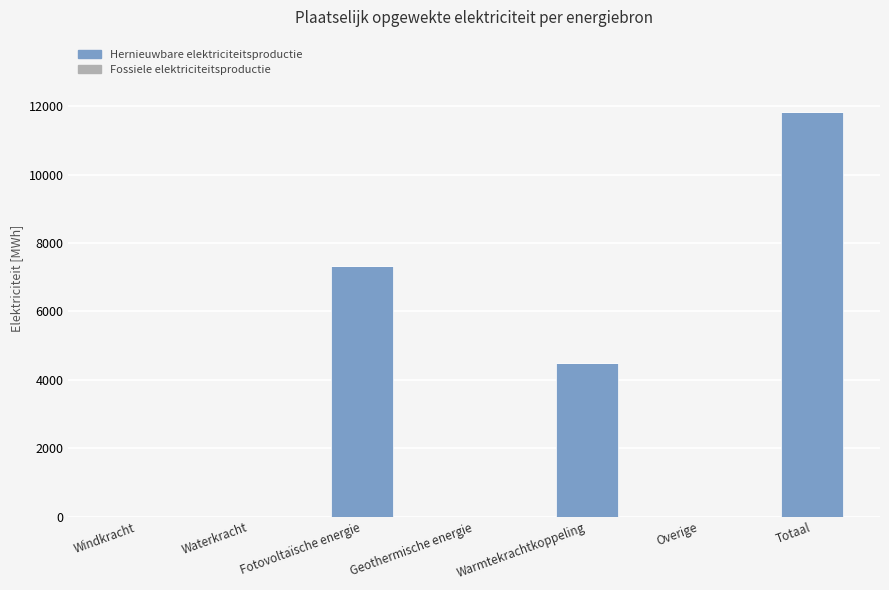

What is the maximum value shown in the chart?

11821.6